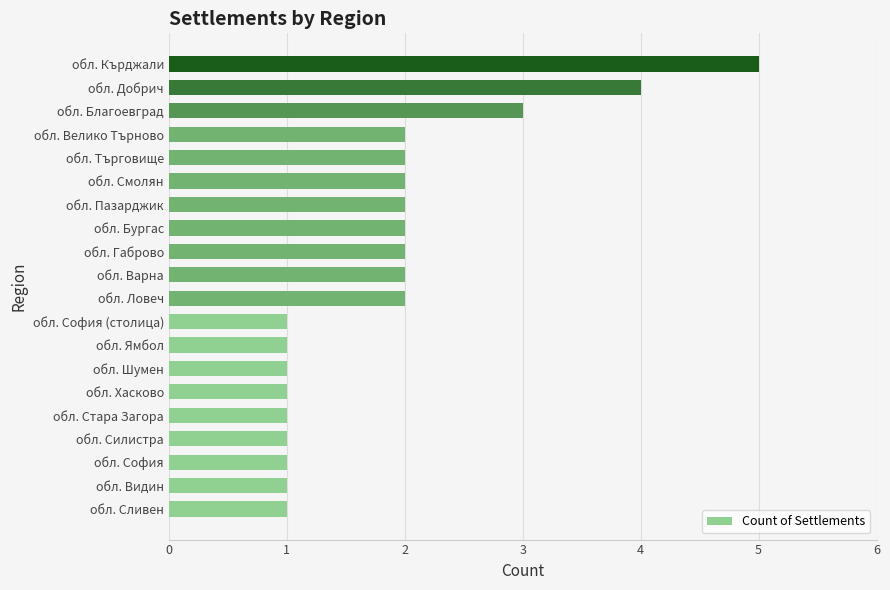

Reading bottom to top, list all the values displayed in this chart.

1	1	1	1	1	1	1	1	1	2	2	2	2	2	2	2	2	3	4	5